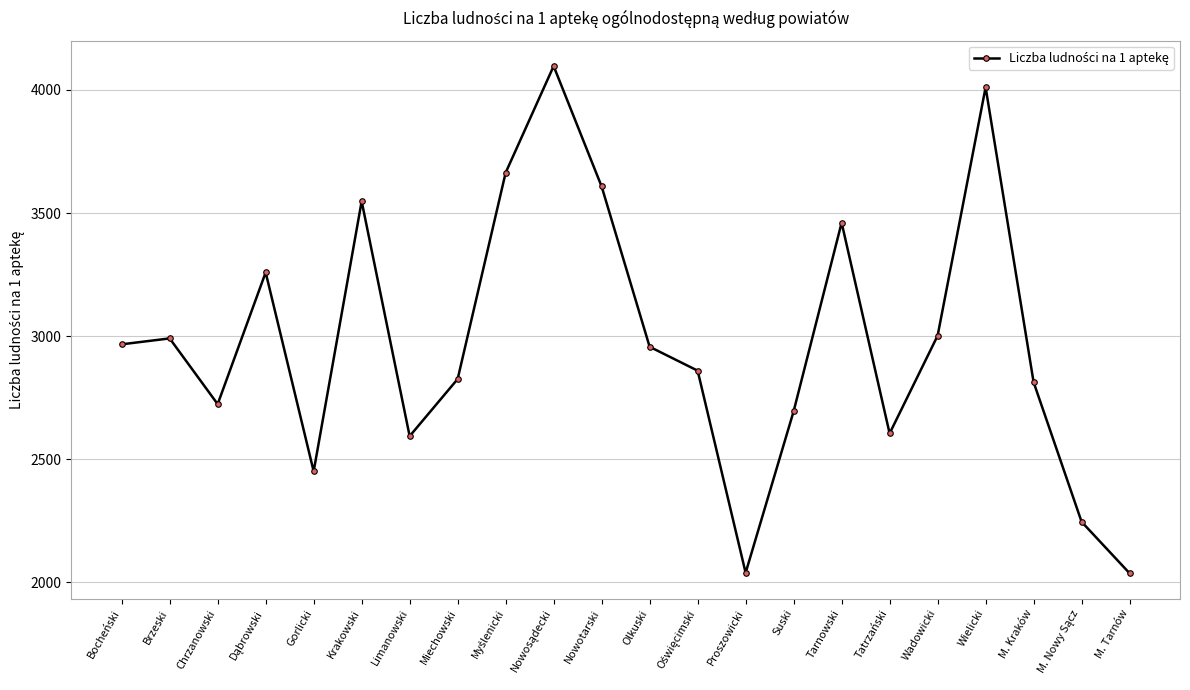

True or false: the data shows 3935 at Olkuski.

False